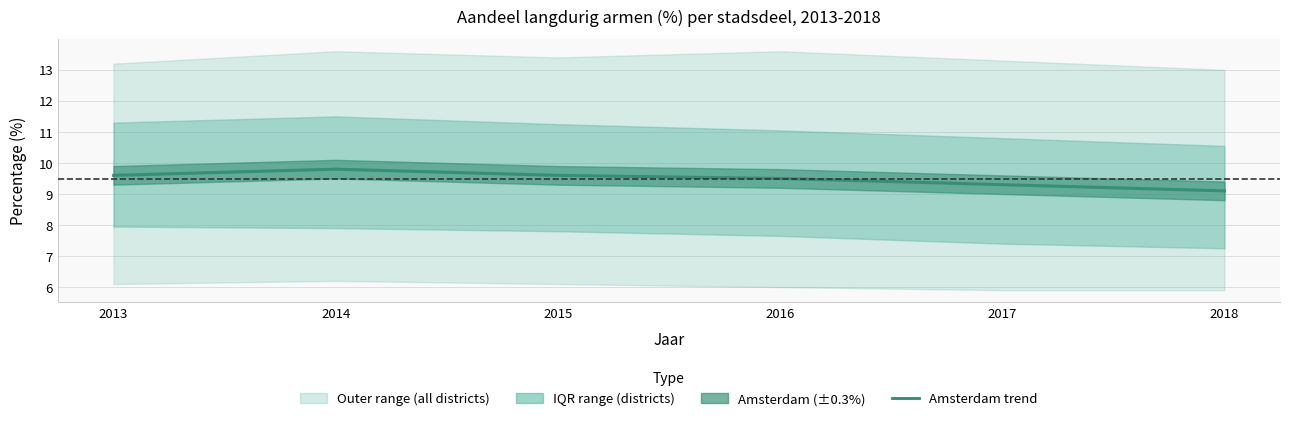

What is the value of the 4th point from the left?

9.5